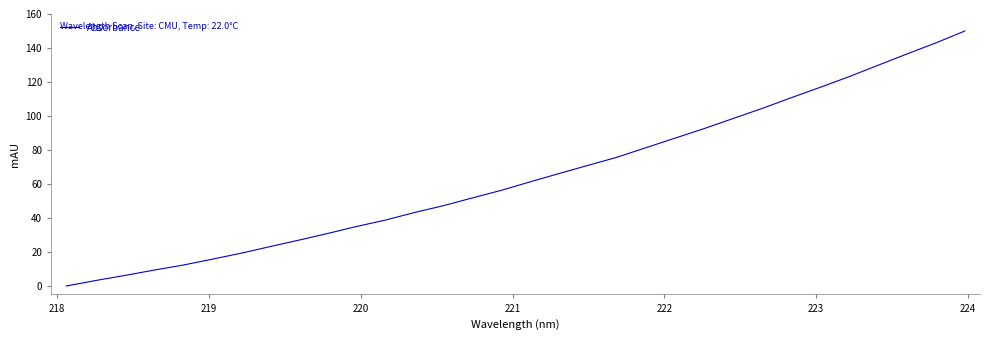

Count the number of data series in this chart.

1